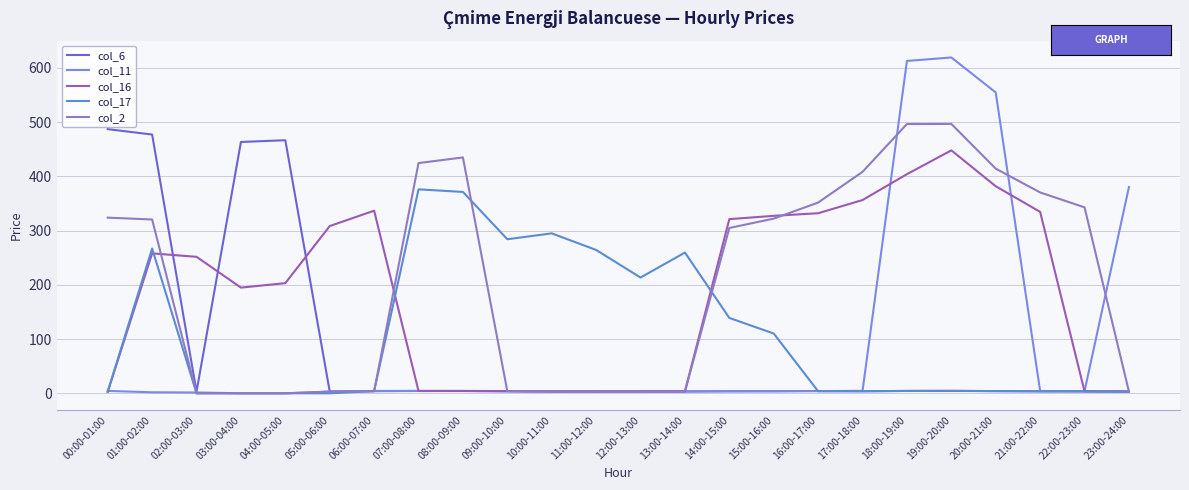

Rank the series at 21:00-22:00 from highest to lowest value.

col_2, col_16, col_11, col_6, col_17